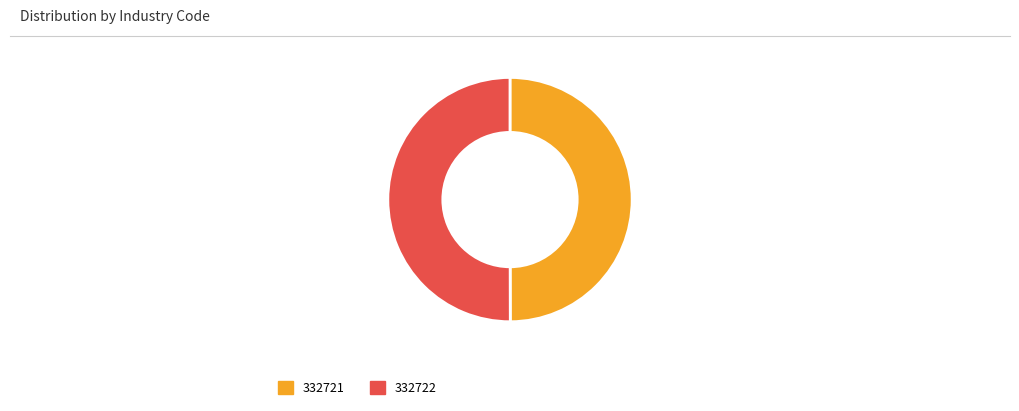

The 332721 slice represents 50% of the pie. True or false?

True